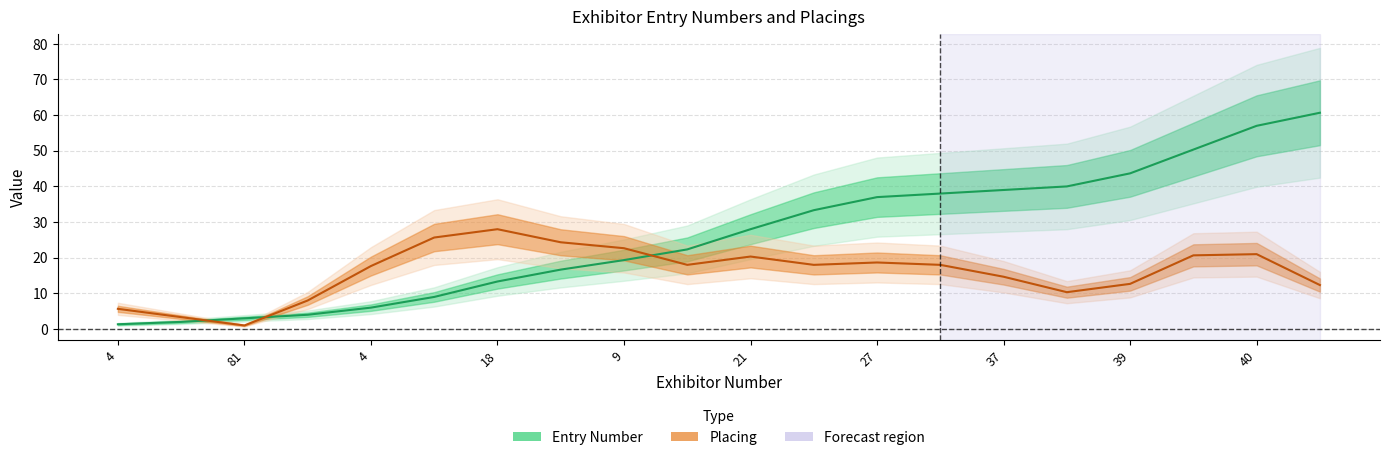

What is the spread (max minus min) of values at 18?

4.0